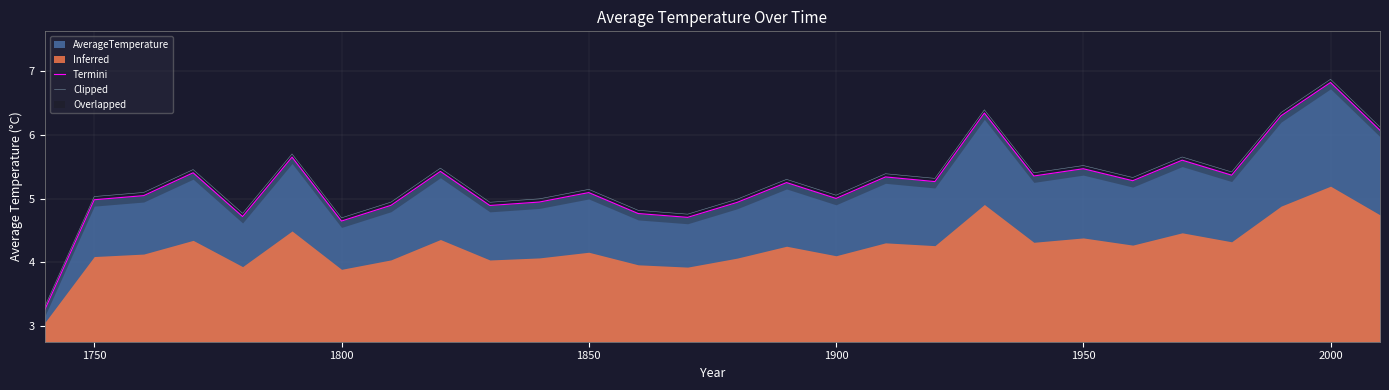

True or false: Clipped has more than 2 interior local peaks.

True